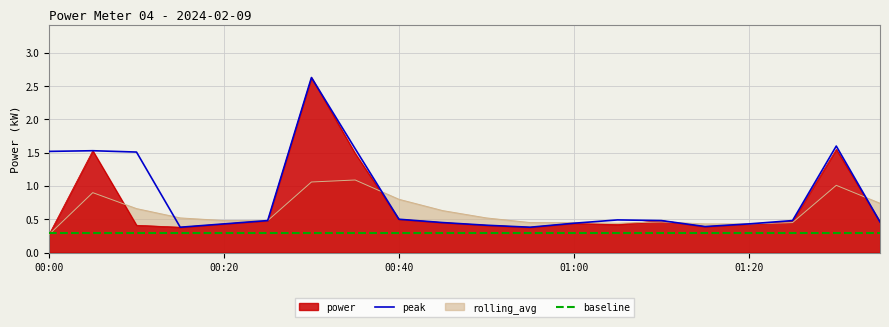

Rank the series by their average value, from highest to lowest.

peak, power, rolling_avg, baseline